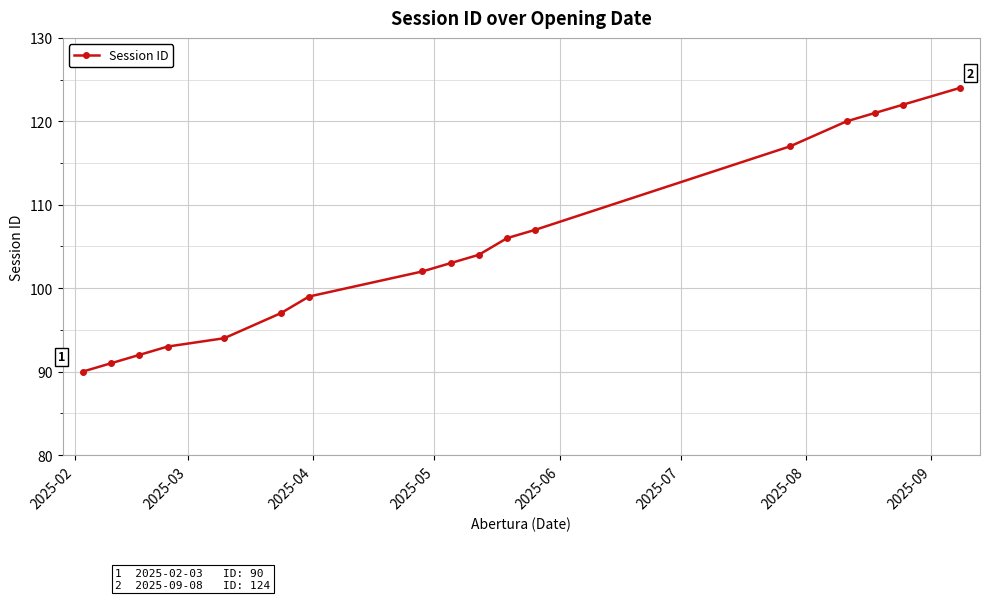

What is the difference between the maximum and minimum values?

34